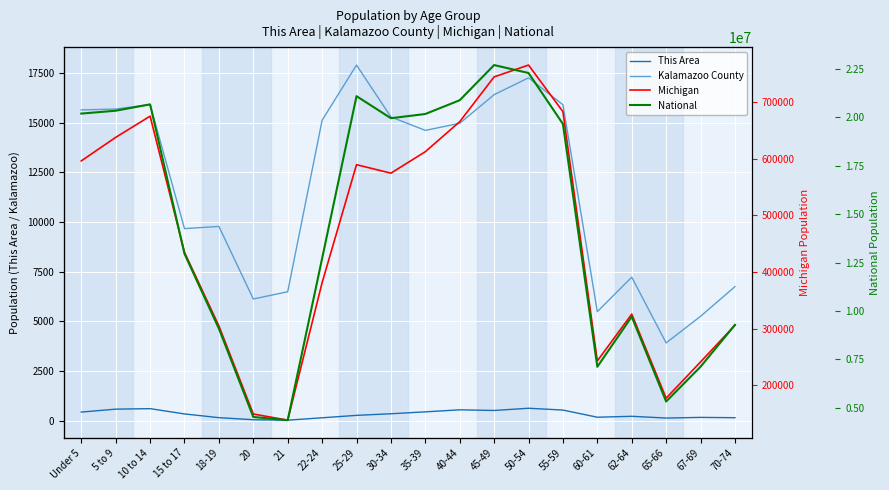

How many values in the National series exceed 19664805?

9